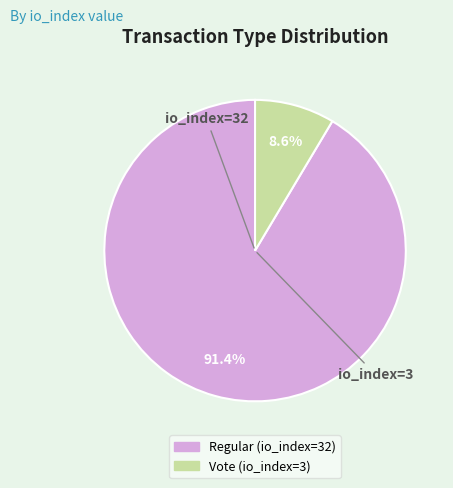

What is the ratio of the value at Vote (io_index=3) to the value at Regular (io_index=32)?

0.1